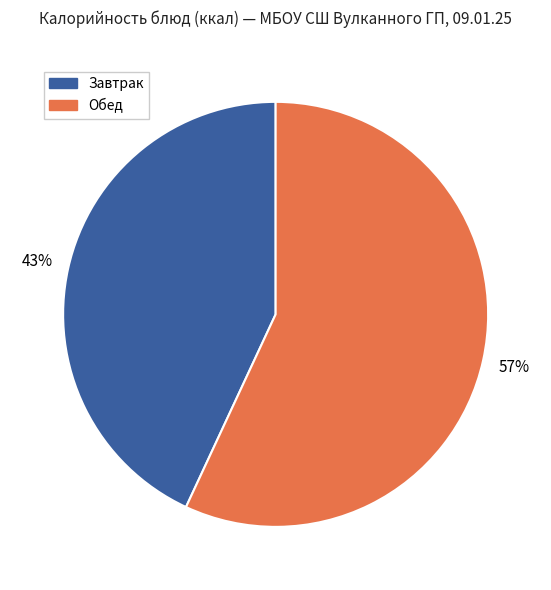

Count the number of slices in the pie.

2